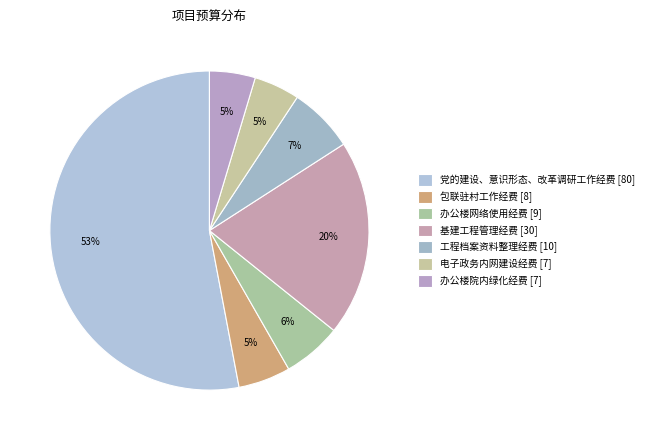

How many segments does this pie chart have?

7